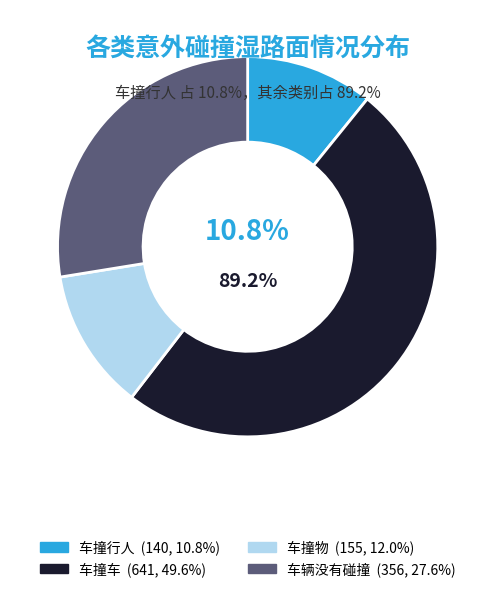

What percentage is NOT represented by 车撞车?

50.4%